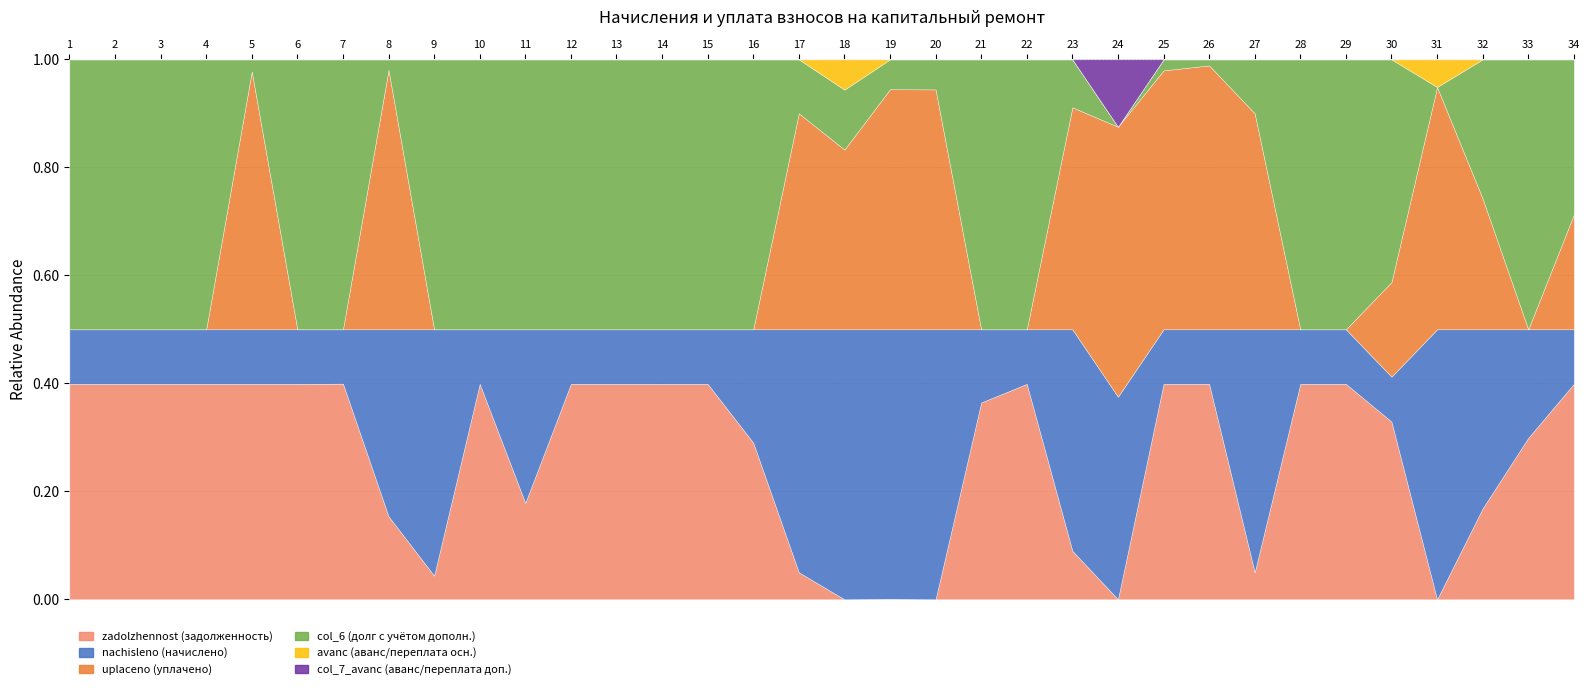

At how many categories does at least one series exceed 17799?

5